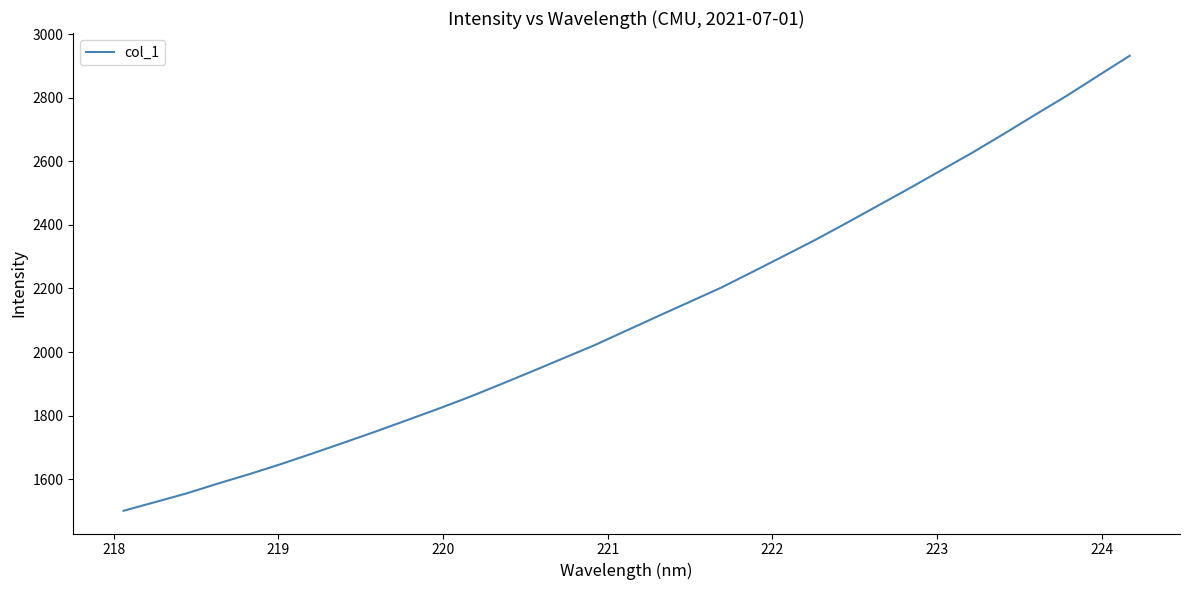

What is the difference between the maximum and minimum values?

1431.1